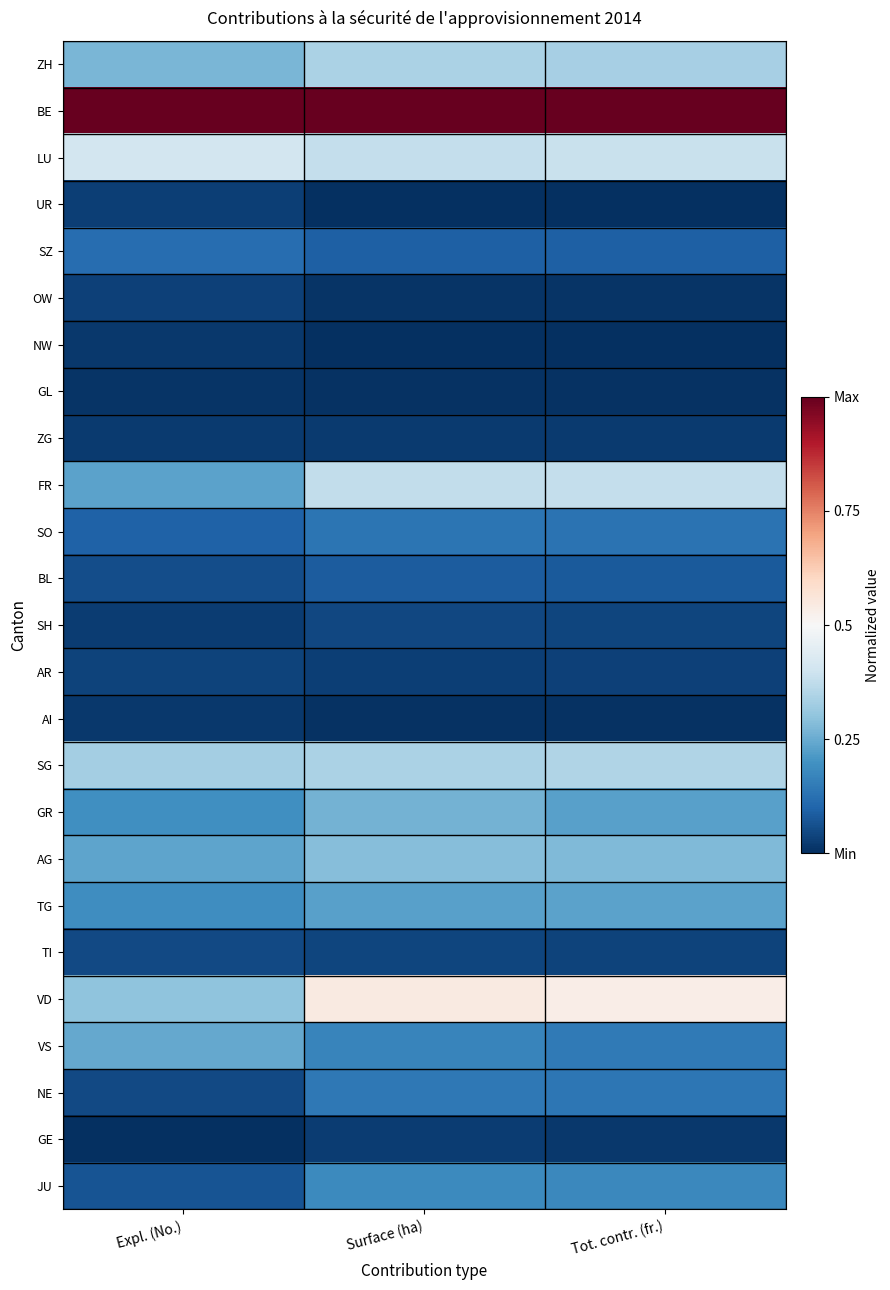

Rank the series by their maximum value, from highest to lowest.

BE, VD, LU, FR, SG, ZH, AG, GR, VS, TG, JU, NE, SO, SZ, BL, TI, SH, AR, OW, UR, GE, ZG, AI, NW, GL